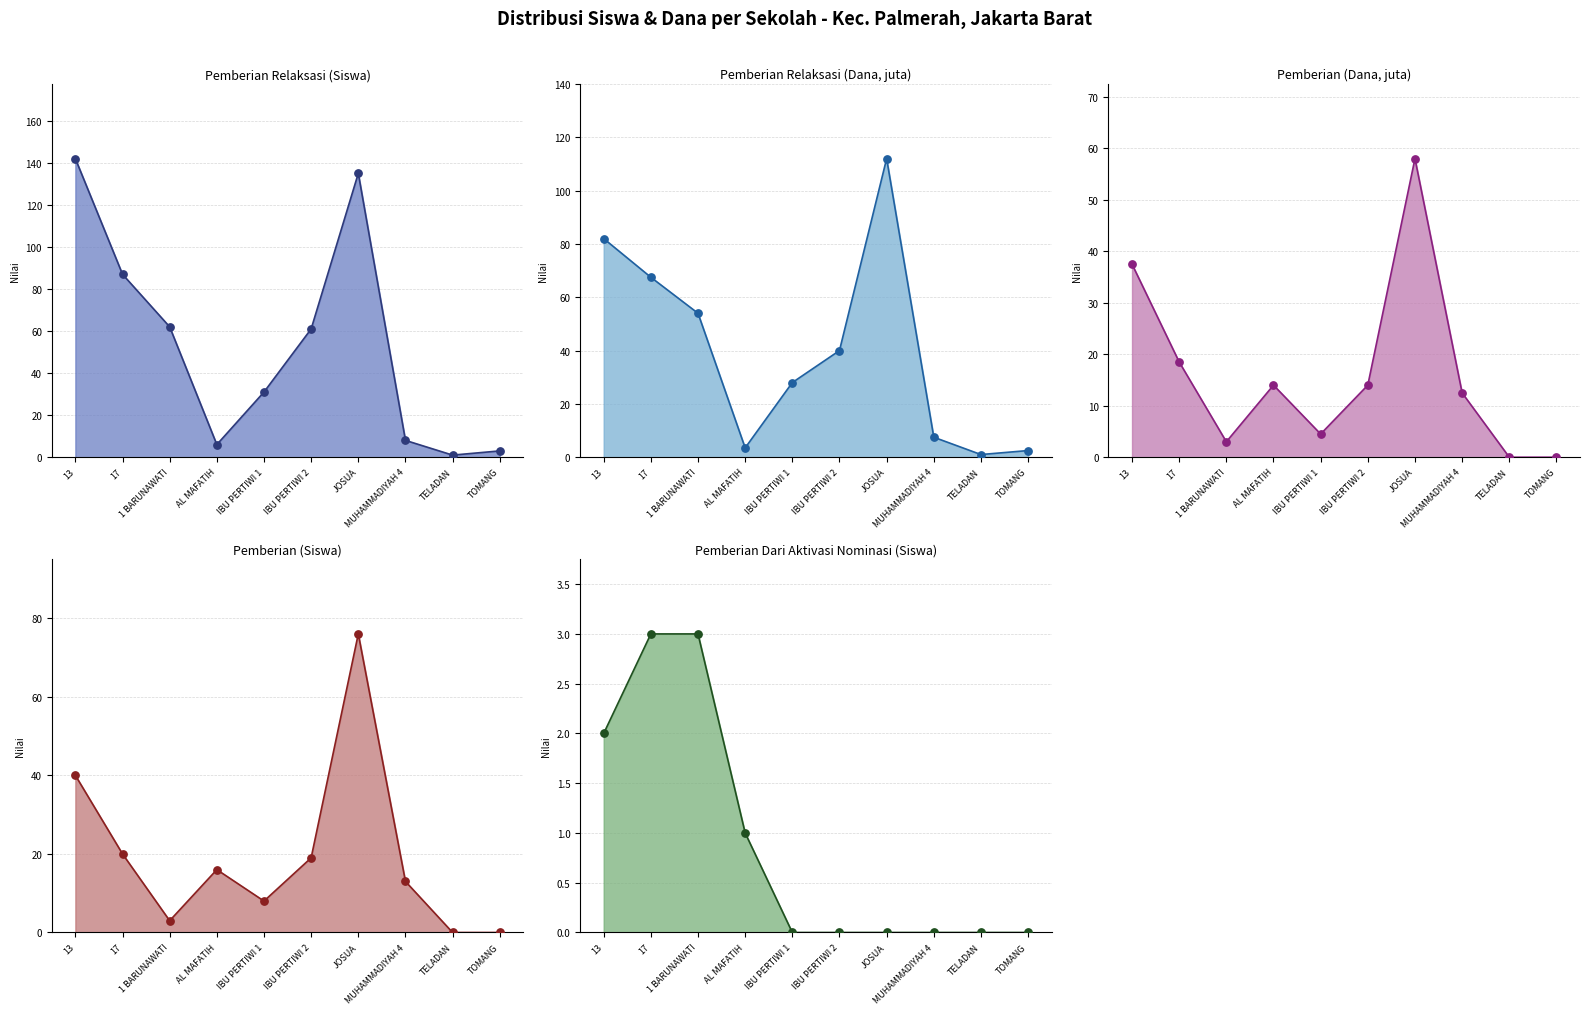

What is the total value across all series at TELADAN?

2.0